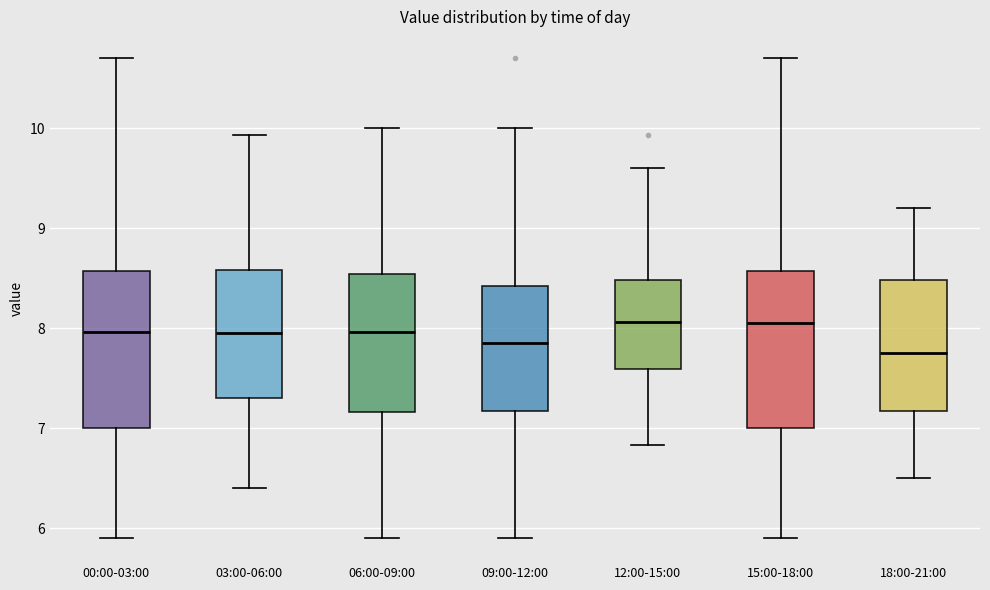

Reading left to right, transcribe this box plot: for each box, give where its median line is, the range the box spans, and where its two whiskers end, as read against the y-axis. The values are not printed on the chart, so give them approximately, as read against the axis.

00:00-03:00: median 8.0, box 7.0 to 8.6, whiskers 5.9 to 10.7
03:00-06:00: median 8.0, box 7.3 to 8.6, whiskers 6.4 to 9.9
06:00-09:00: median 8.0, box 7.2 to 8.5, whiskers 5.9 to 10.0
09:00-12:00: median 7.9, box 7.2 to 8.4, whiskers 5.9 to 10.0
12:00-15:00: median 8.1, box 7.6 to 8.5, whiskers 6.8 to 9.6
15:00-18:00: median 8.1, box 7.0 to 8.6, whiskers 5.9 to 10.7
18:00-21:00: median 7.8, box 7.2 to 8.5, whiskers 6.5 to 9.2